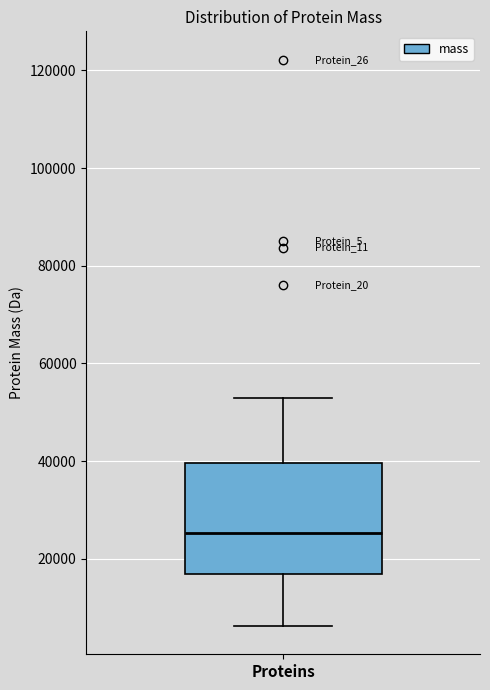

Transcribe this box plot: give where the median line is, the range the box spans, and where the two whiskers end, as read against the y-axis. The values are not printed on the chart, so give them approximately, as read against the axis.

median 26000, box 16000 to 40000, whiskers 6000 to 52000